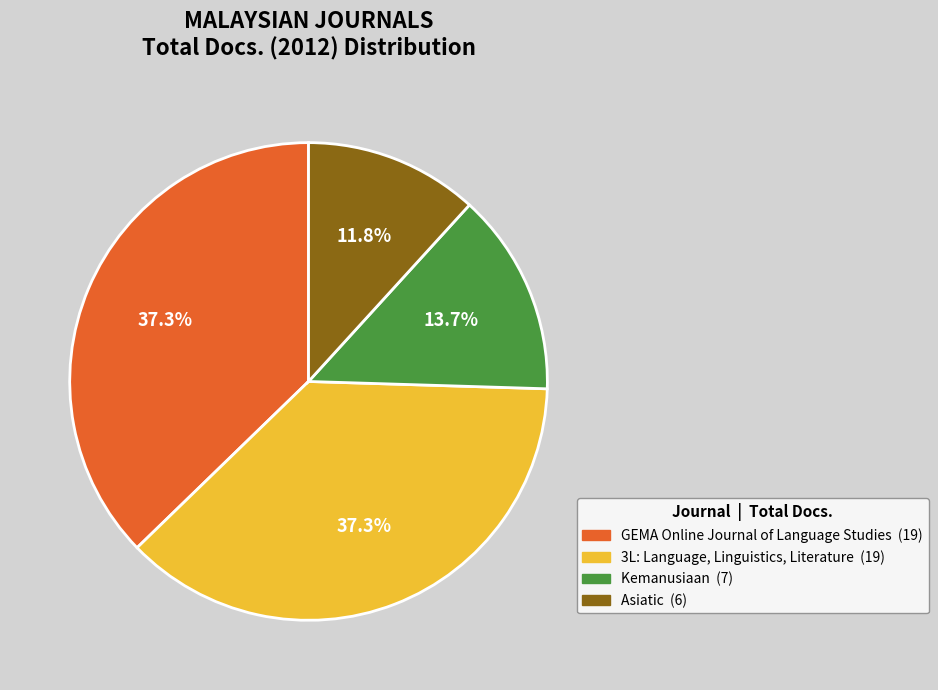

Does any single category account for the majority?

No